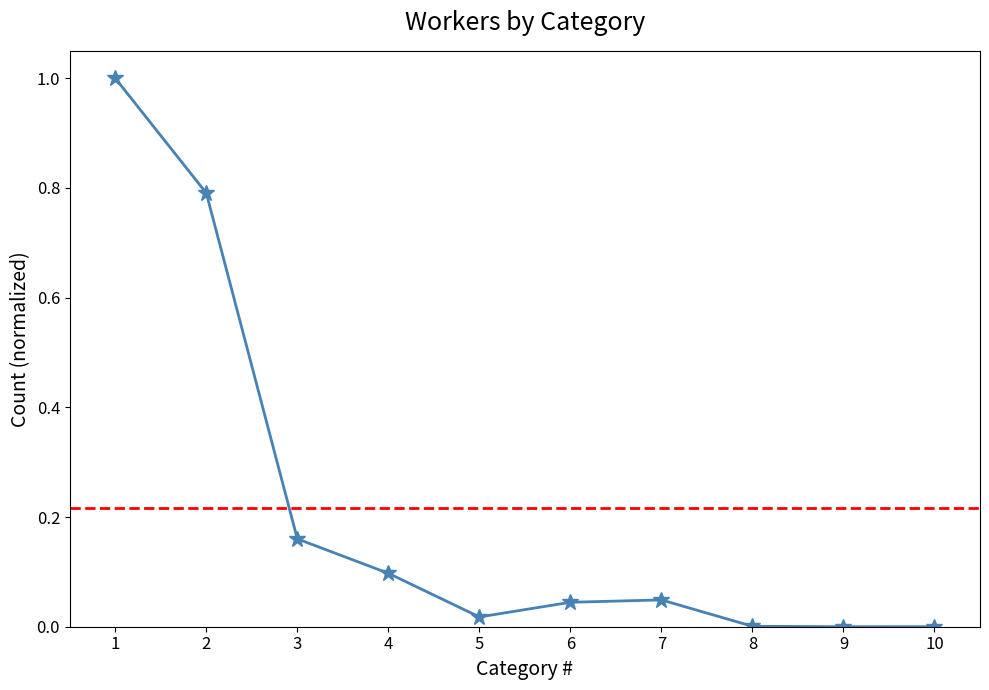

The value at 8 is 0.0. True or false?

False